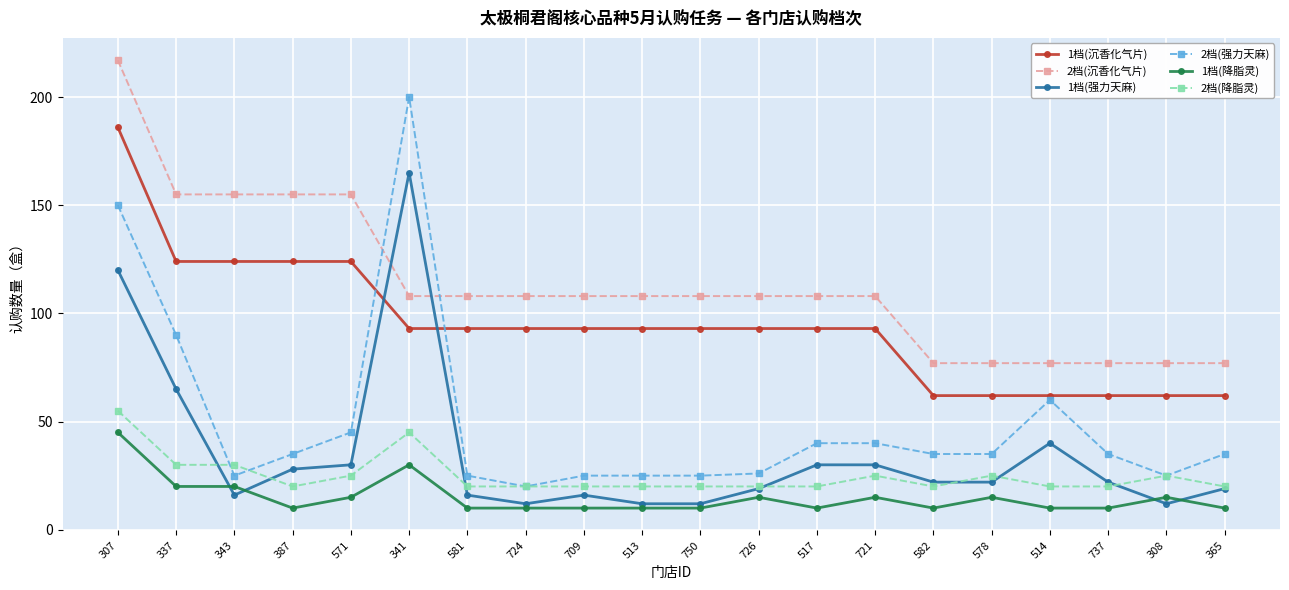

What is the difference between the 1档(强力天麻) values at 513 and 709?

4